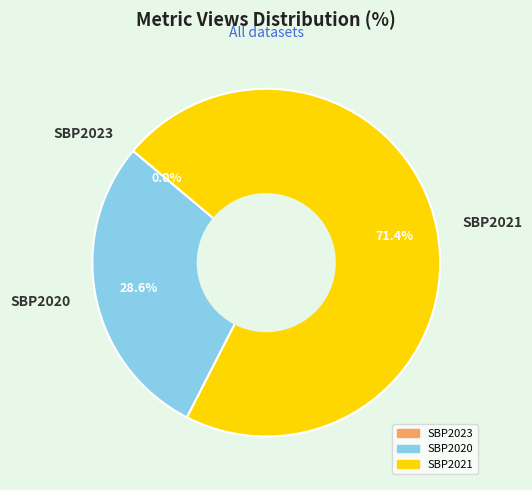

Is it true that SBP2021 is 71% of the pie?

True